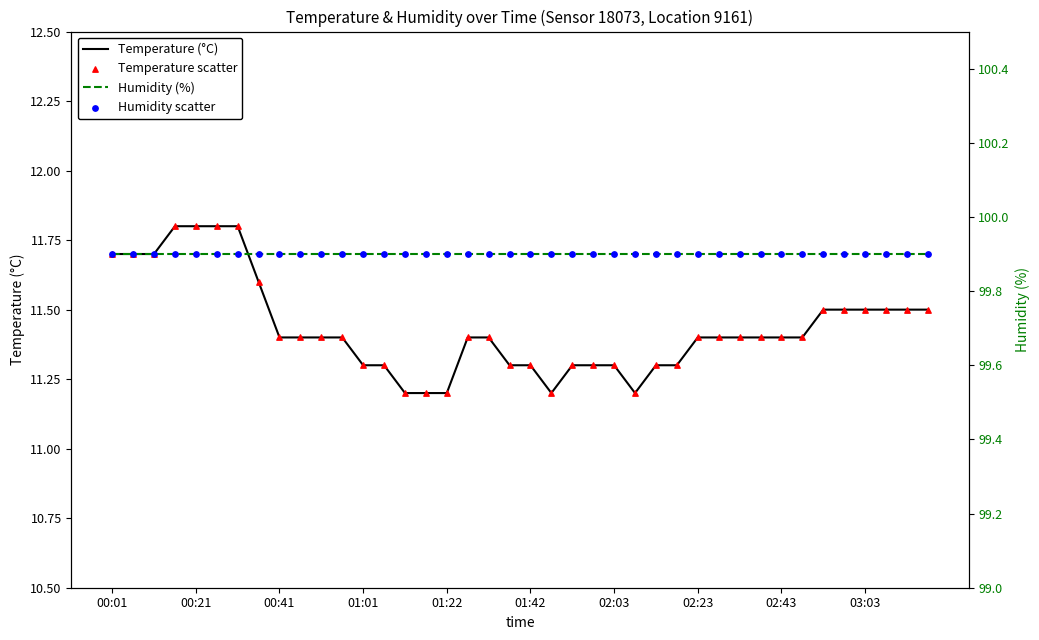

Which series has the widest spread of Y values?

Temperature (°C)